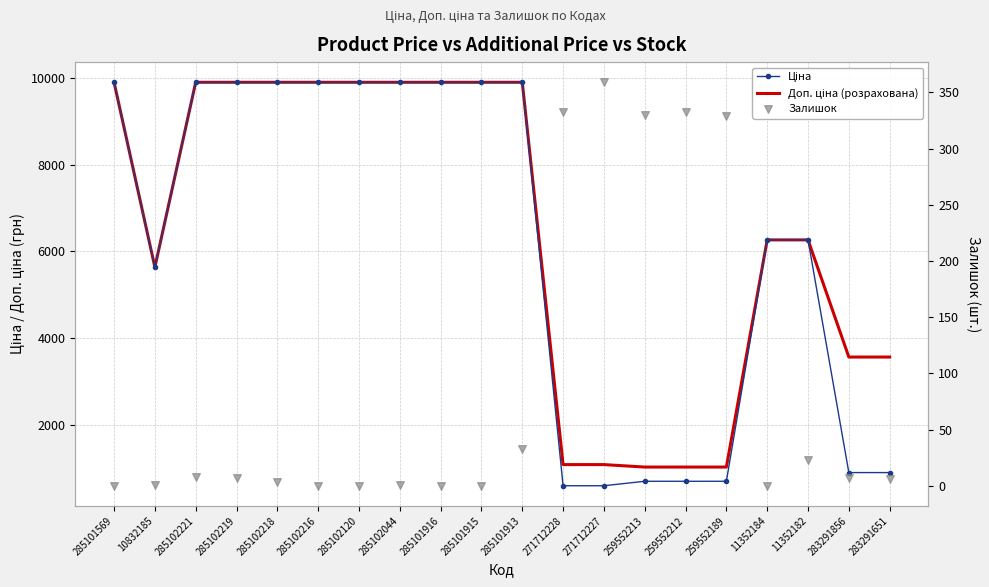

What is the total value across all series at 285101915?

19817.0